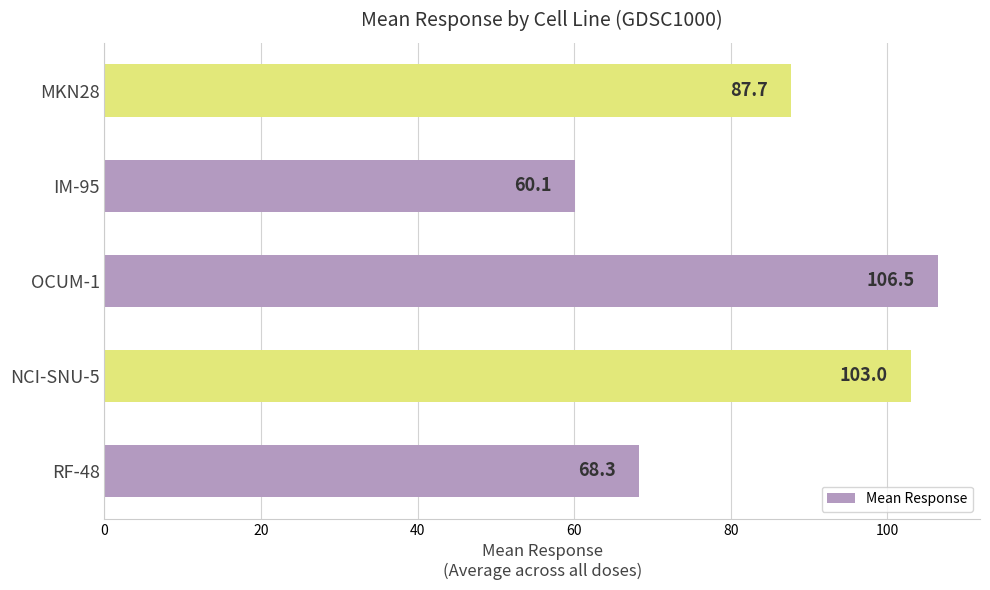

Reading bottom to top, extract all data points from this chart.

RF-48=68.3	NCI-SNU-5=103.0	OCUM-1=106.5	IM-95=60.1	MKN28=87.7